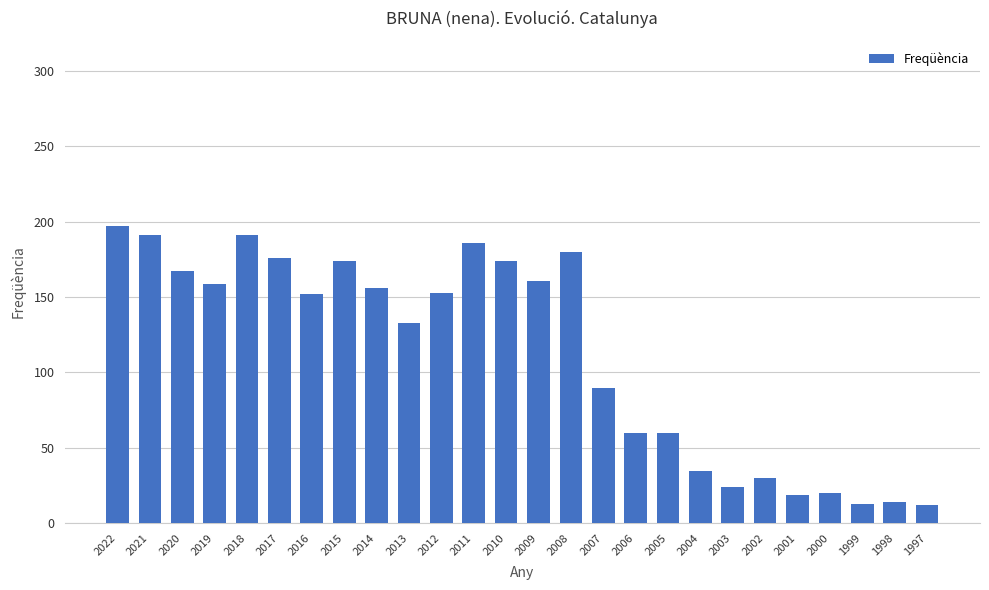

Does the chart contain stacked bars?

No